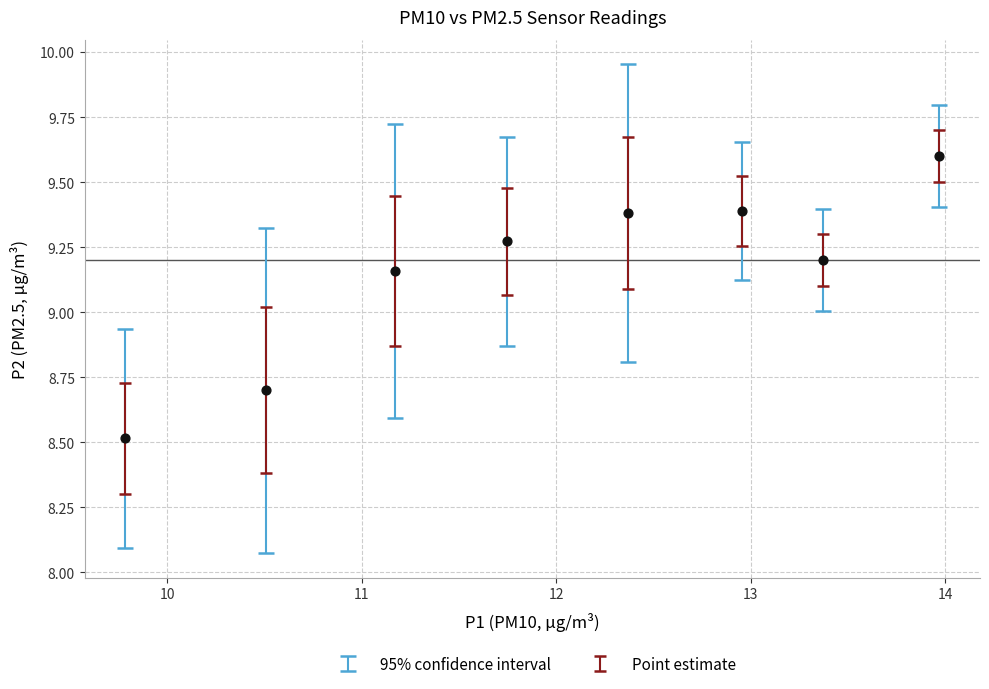

What is the range of Y values (max minus min)?

1.1